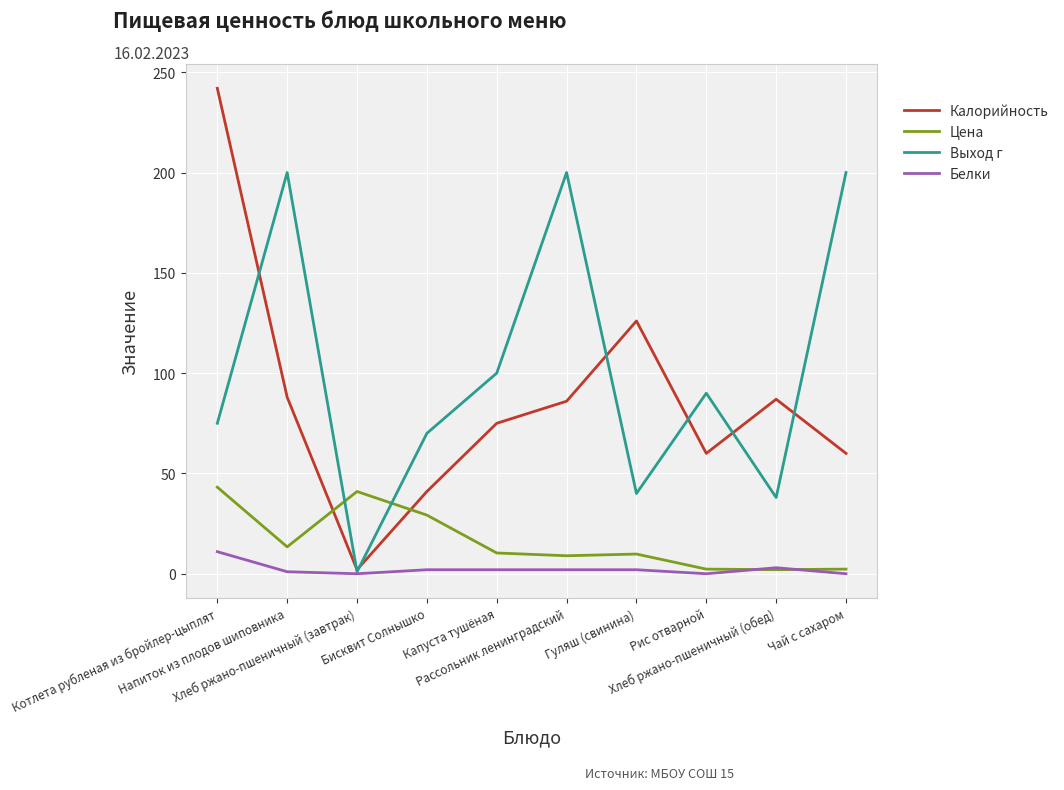

After their last crossing, which series has the higher values: Цена or Выход г?

Выход г